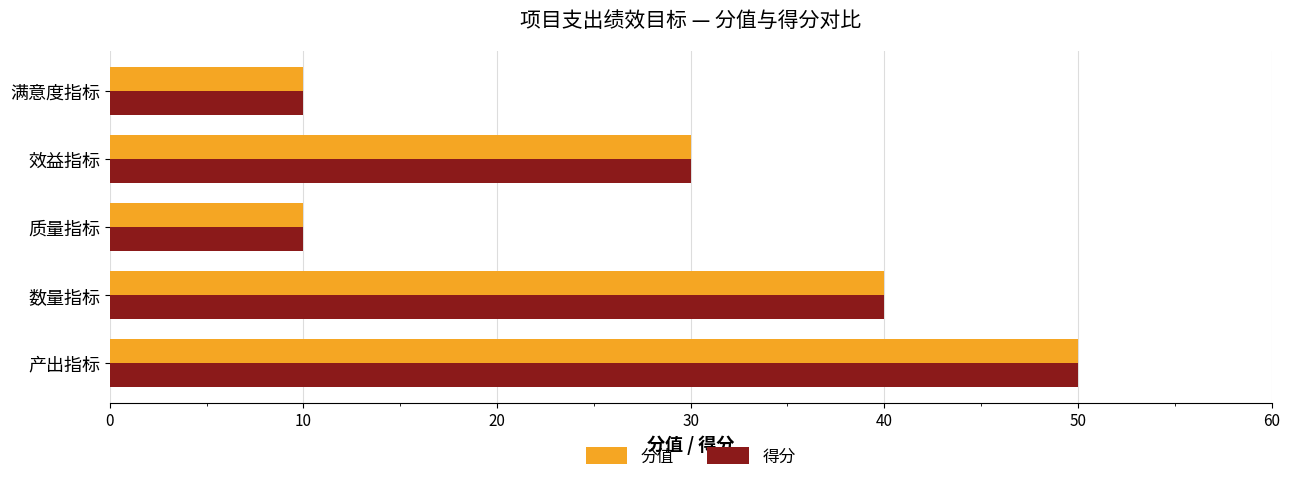

Is the value of 得分 at 效益指标 greater than the value of 分值 at 产出指标?

No